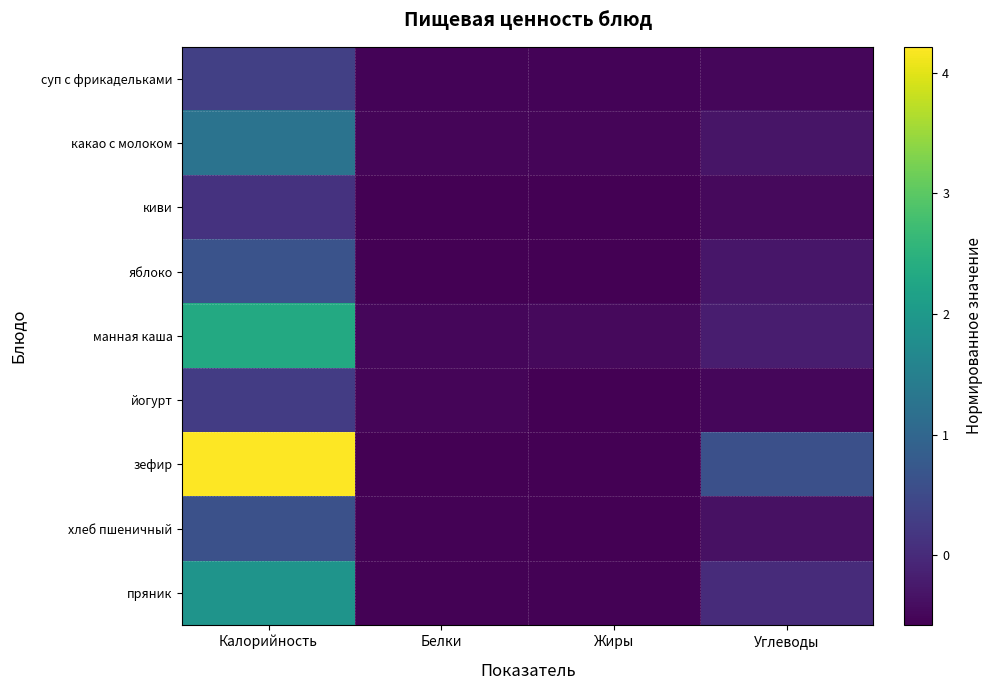

At Калорийность, list the series in order from smallest to largest.

киви, йогурт, суп с фрикадельками, хлеб пшеничный, яблоко, какао с молоком, пряник, манная каша, зефир